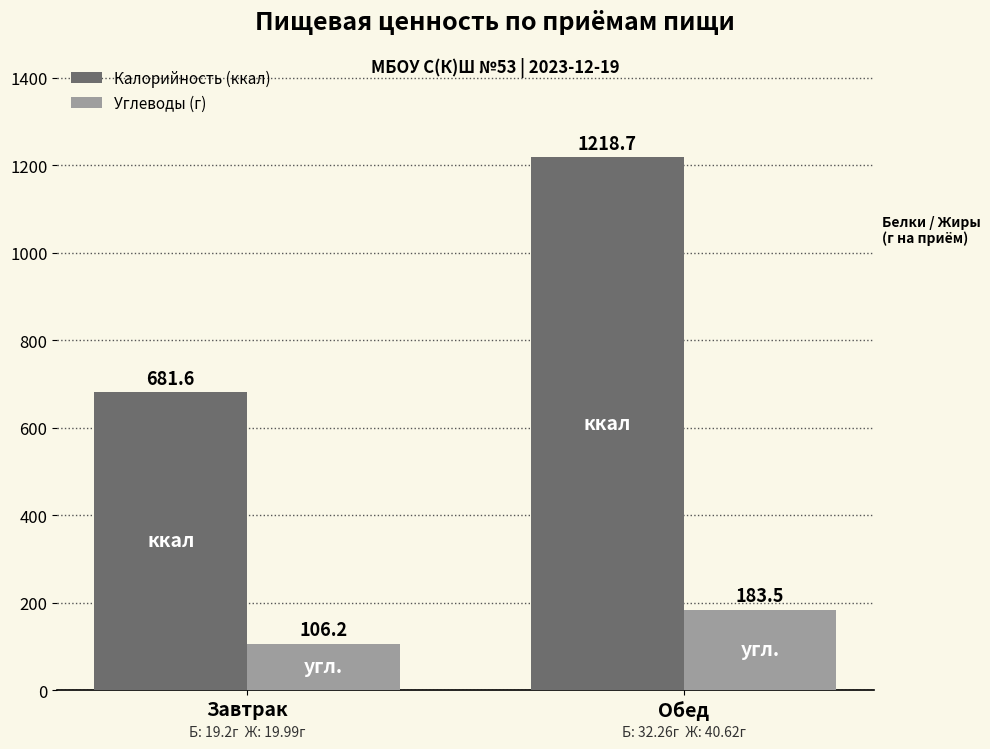

Which series changed the most between Завтрак and Обед?

Калорийность (ккал)